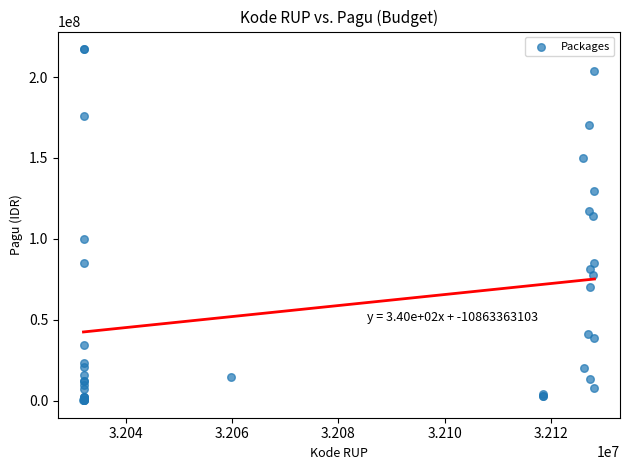

What Y value in the scatter plot is closest to 108830000?

114296000